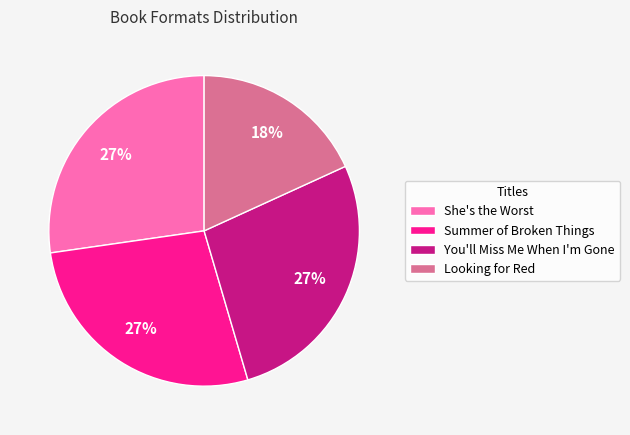

Is it true that Summer of Broken Things is 33% of the pie?

False